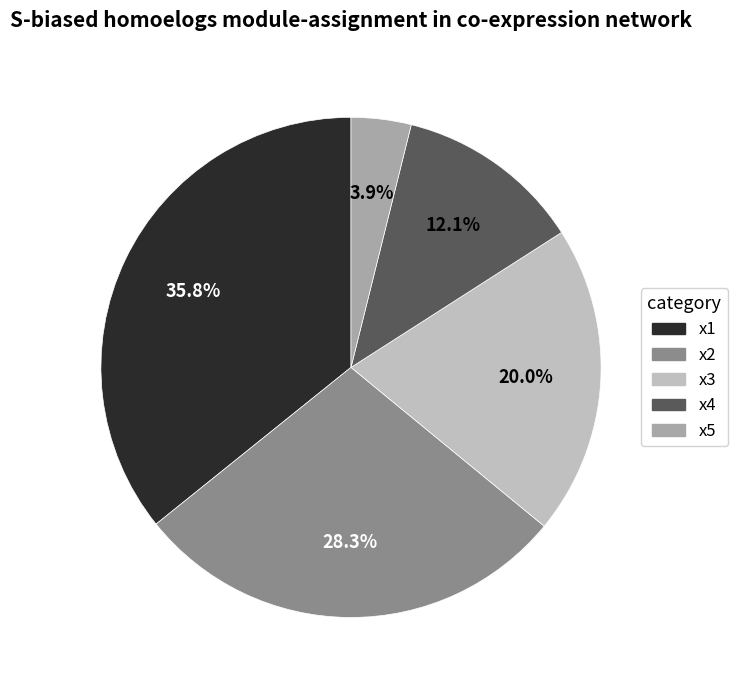

True or false: x2 accounts for 36% of the total.

False